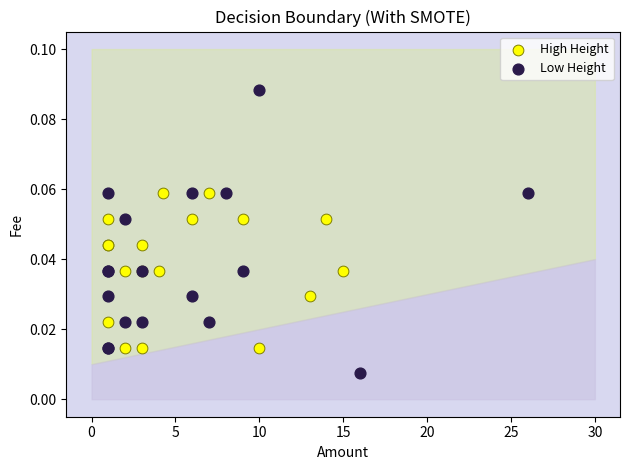

Which series reaches the maximum Y coordinate?

Low Height